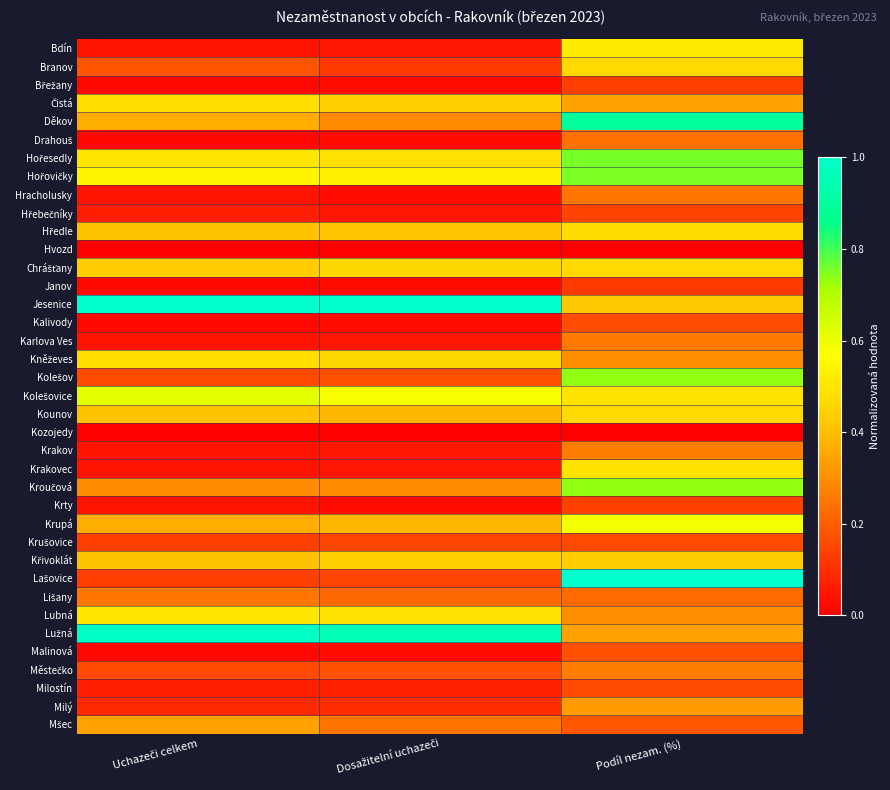

At which category is the sum across all series the highest?

Podíl nezam. (%)